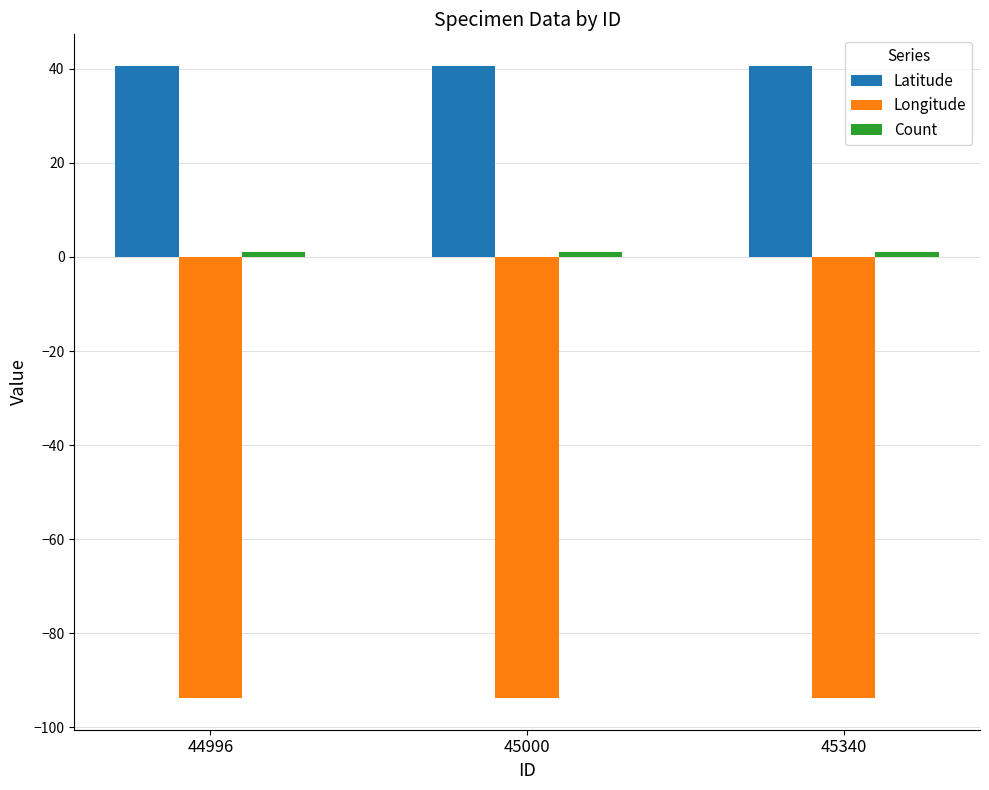

What is the average value of the Latitude series?

40.6